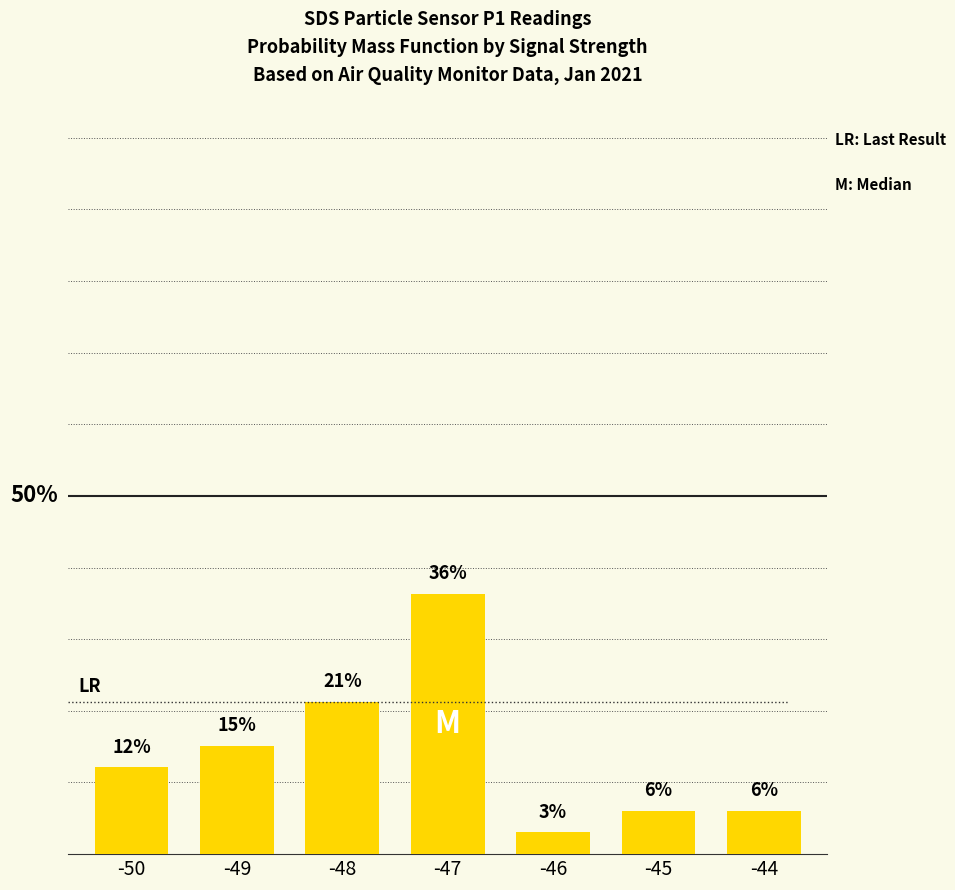

List the labels in order of value, largest first.

-47, -48, -49, -50, -45, -44, -46